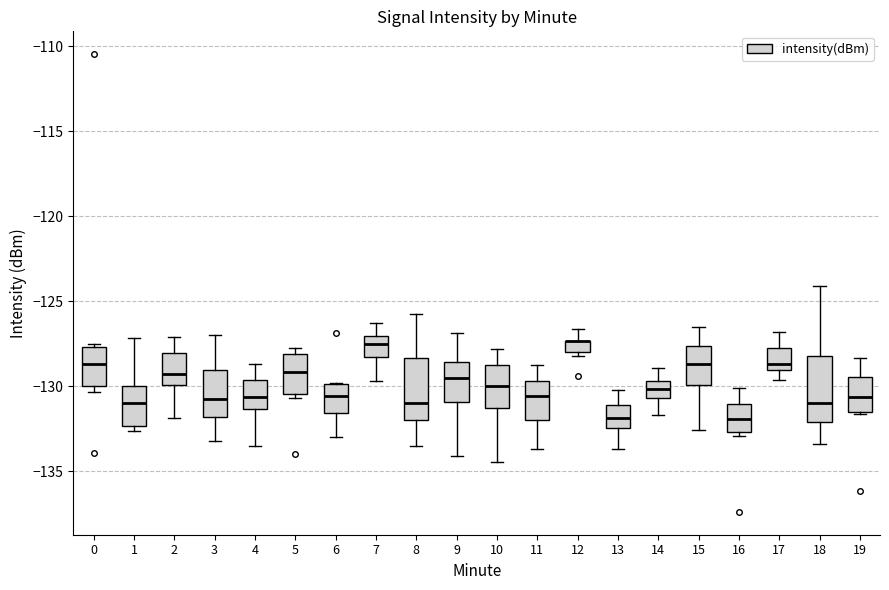

Where does the median line of the box at x = 9 sit on the y-axis? The values are not printed on the chart, so give them approximately, as read against the axis.

-129.5